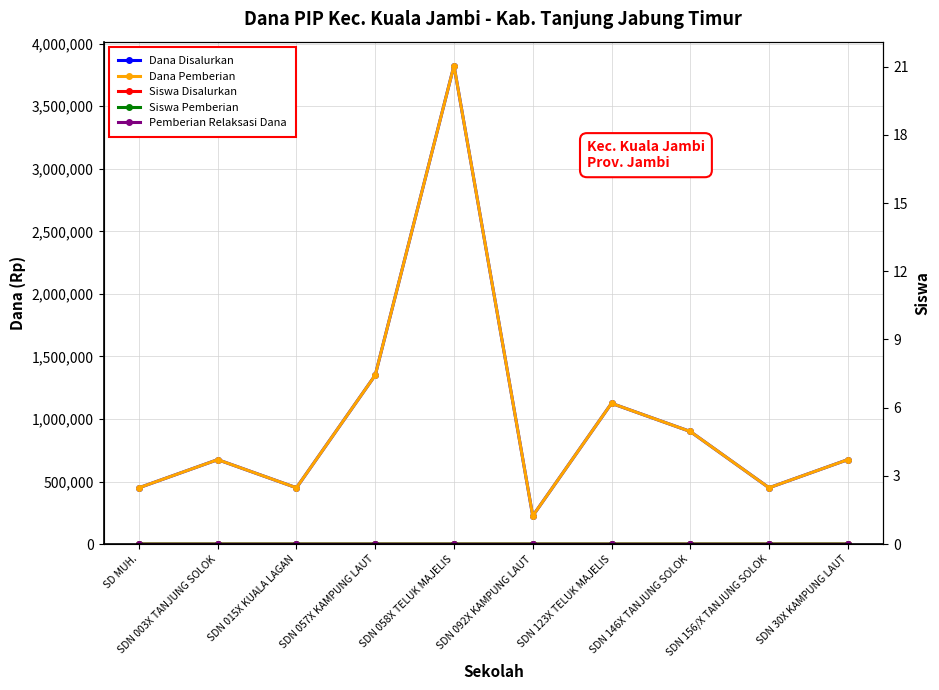

What is the difference between the maximum and minimum values in the Dana Disalurkan series?

3600000